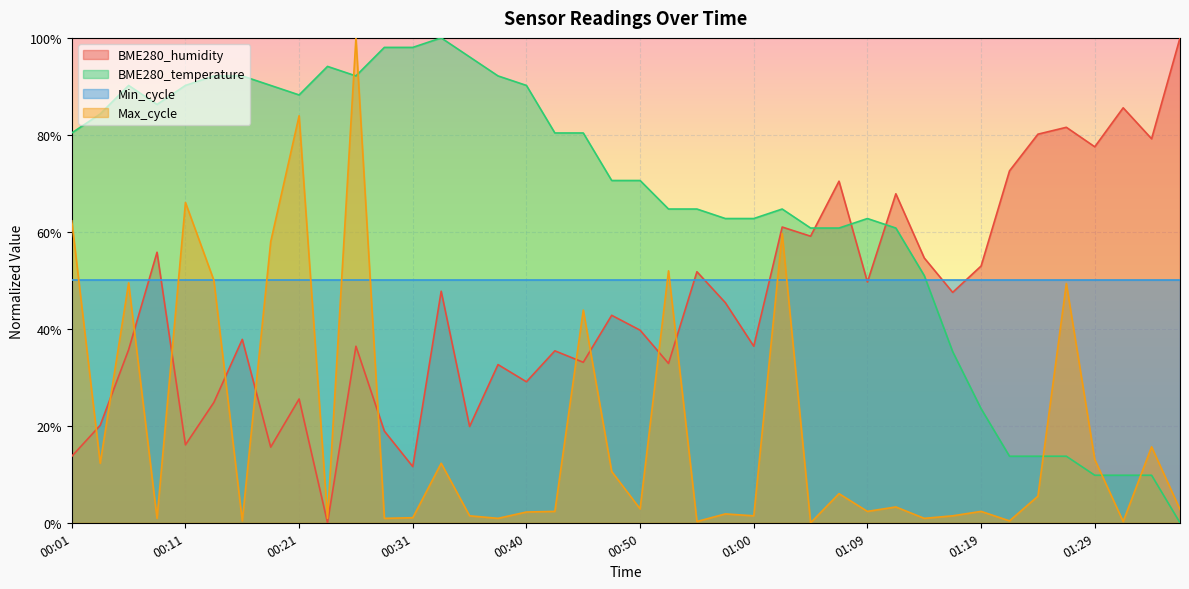

Which series ends up on top after the final intersection of Max_cycle and BME280_temperature?

Max_cycle